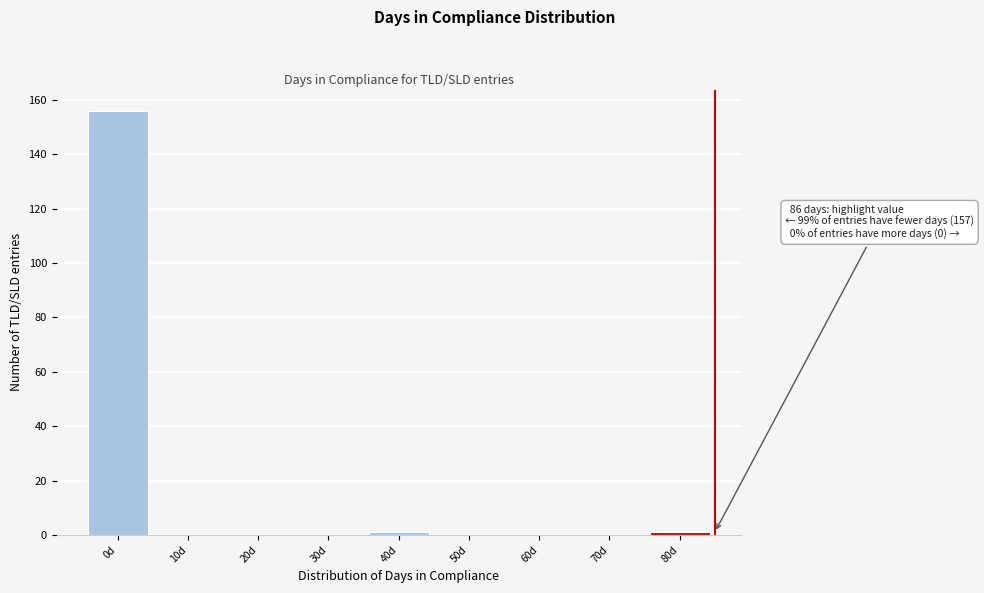

Reading left to right, what are all the values shown in this chart?

0d=156	10d=0	20d=0	30d=0	40d=1	50d=0	60d=0	70d=0	80d=1